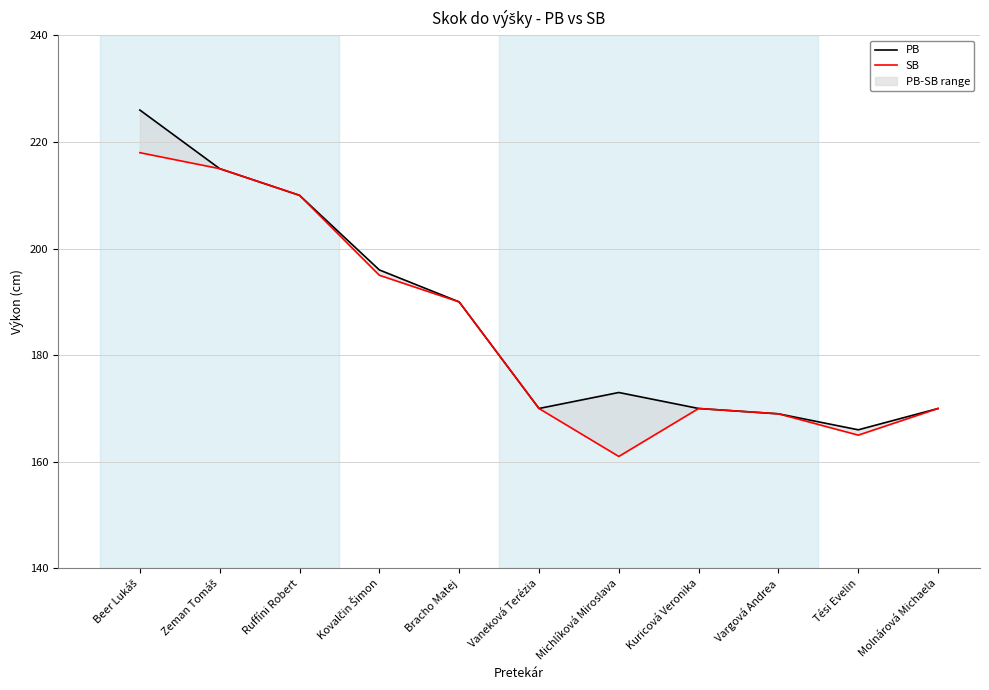

True or false: SB and PB intersect in this chart.

False